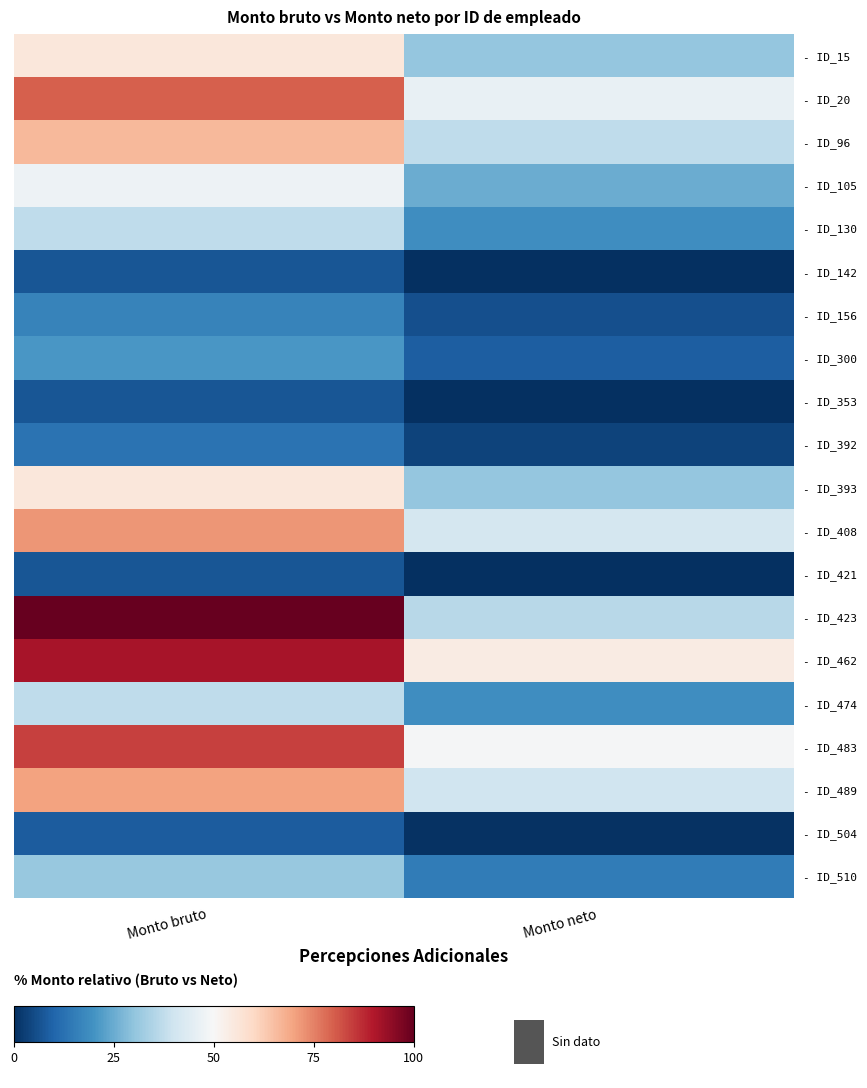

Reading left to right, extract all data points from this chart.

- ID_15: Monto bruto=55.8	Monto neto=30.8
- ID_20: Monto bruto=79.8	Monto neto=46.4
- ID_96: Monto bruto=66.1	Monto neto=37.4
- ID_105: Monto bruto=47.3	Monto neto=25.4
- ID_130: Monto bruto=37.2	Monto neto=19.1
- ID_142: Monto bruto=7.3	Monto neto=0.0
- ID_156: Monto bruto=16.8	Monto neto=6.1
- ID_300: Monto bruto=21.1	Monto neto=8.9
- ID_353: Monto bruto=7.3	Monto neto=0.1
- ID_392: Monto bruto=13.0	Monto neto=3.7
- ID_393: Monto bruto=55.8	Monto neto=30.8
- ID_408: Monto bruto=71.9	Monto neto=41.2
- ID_421: Monto bruto=7.3	Monto neto=0.1
- ID_423: Monto bruto=100.0	Monto neto=36.3
- ID_462: Monto bruto=91.4	Monto neto=54.0
- ID_474: Monto bruto=37.2	Monto neto=19.1
- ID_483: Monto bruto=84.4	Monto neto=49.4
- ID_489: Monto bruto=70.1	Monto neto=40.0
- ID_504: Monto bruto=8.5	Monto neto=0.8
- ID_510: Monto bruto=31.2	Monto neto=15.2